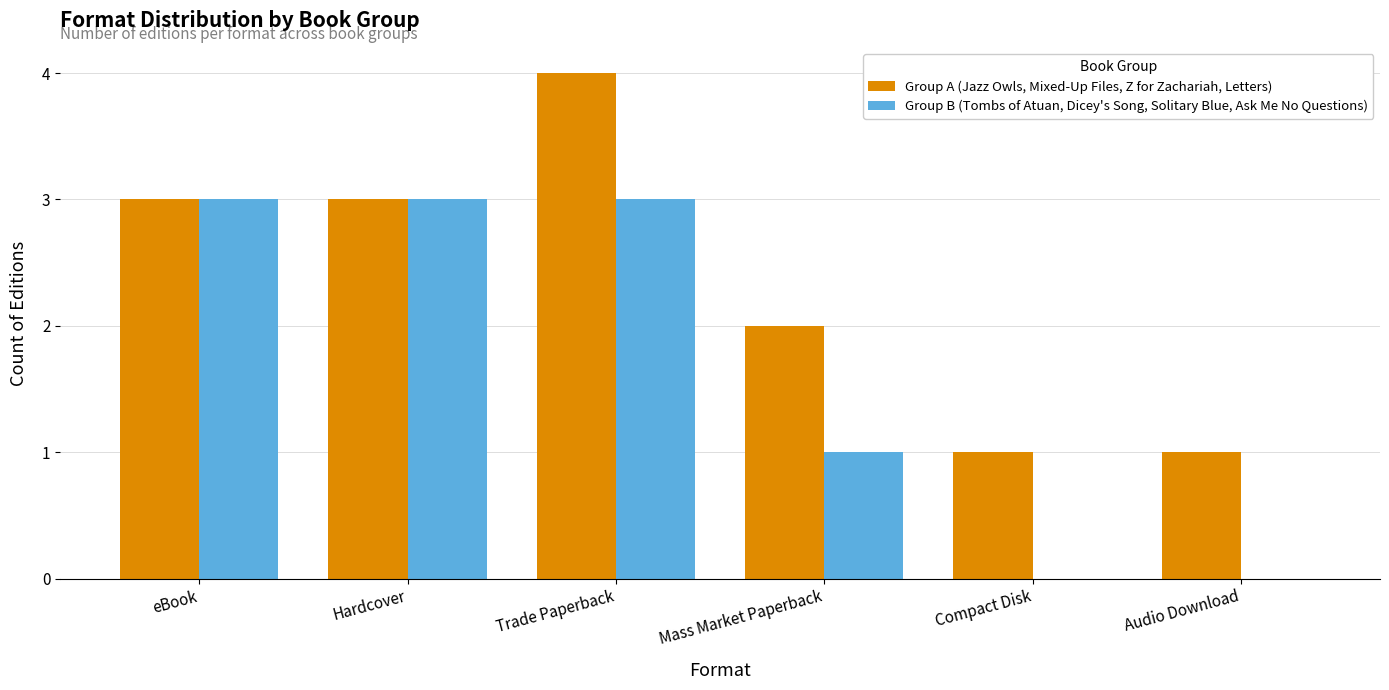

What is the highest value of the Group A (Jazz Owls, Mixed-Up Files, Z for Zachariah, Letters) series?

4